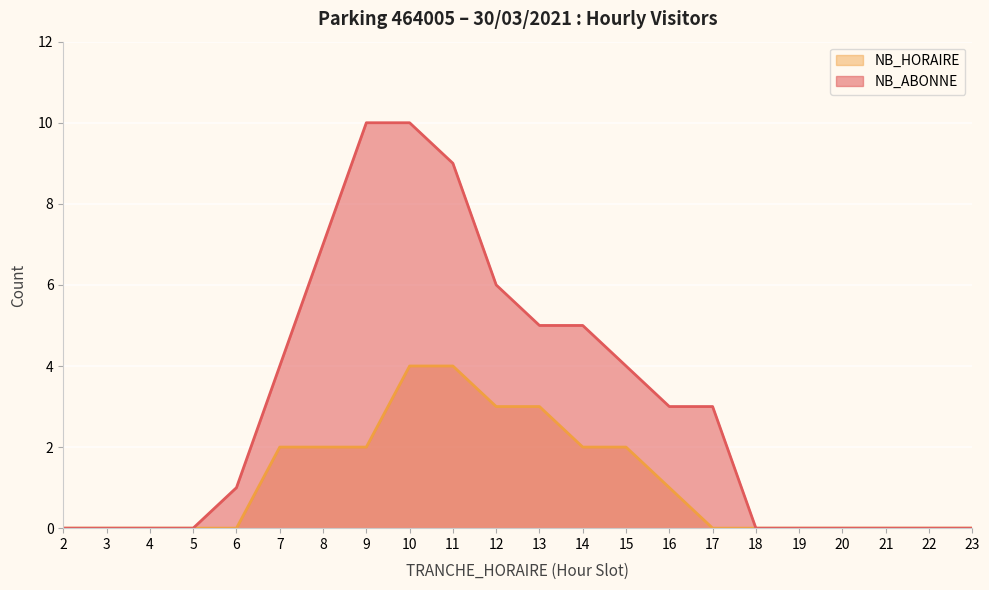

How many series are shown in this chart?

2